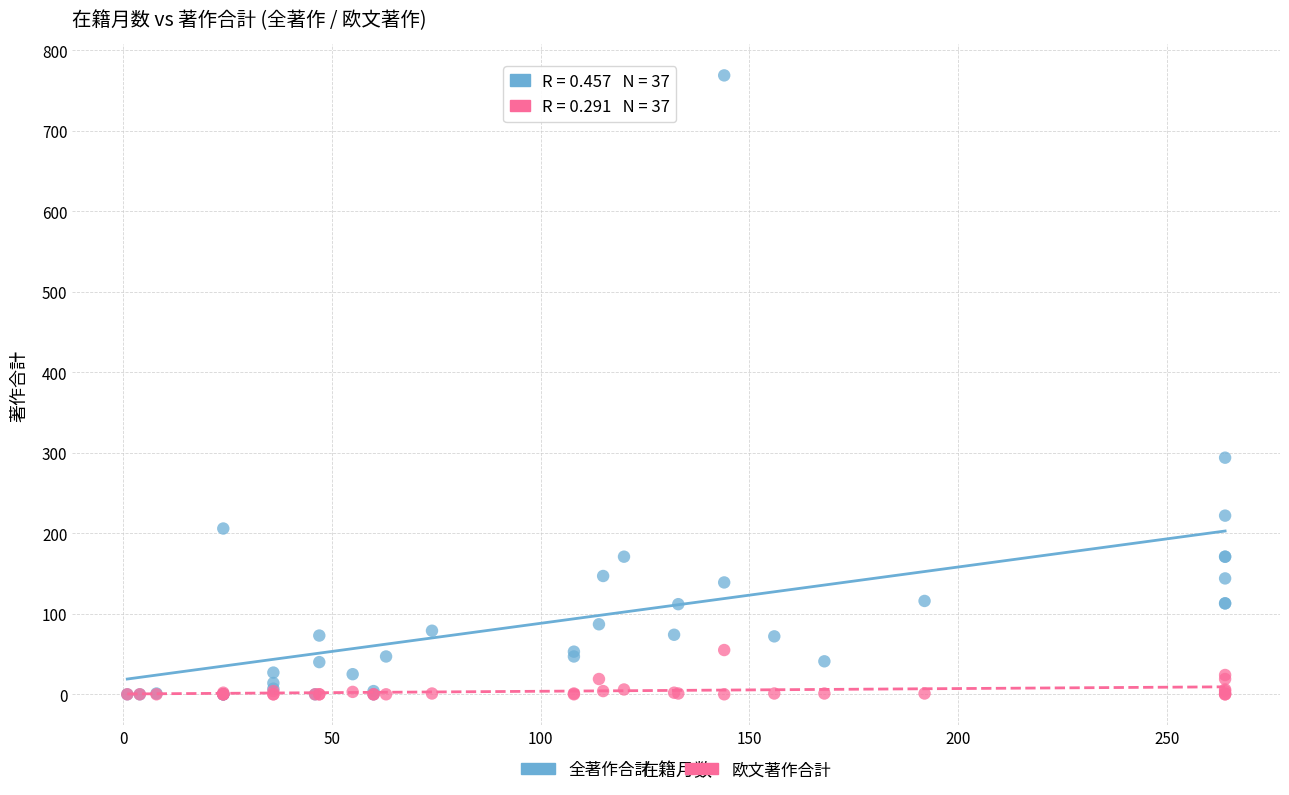

Across all series, what Y value is closest to 384?

294